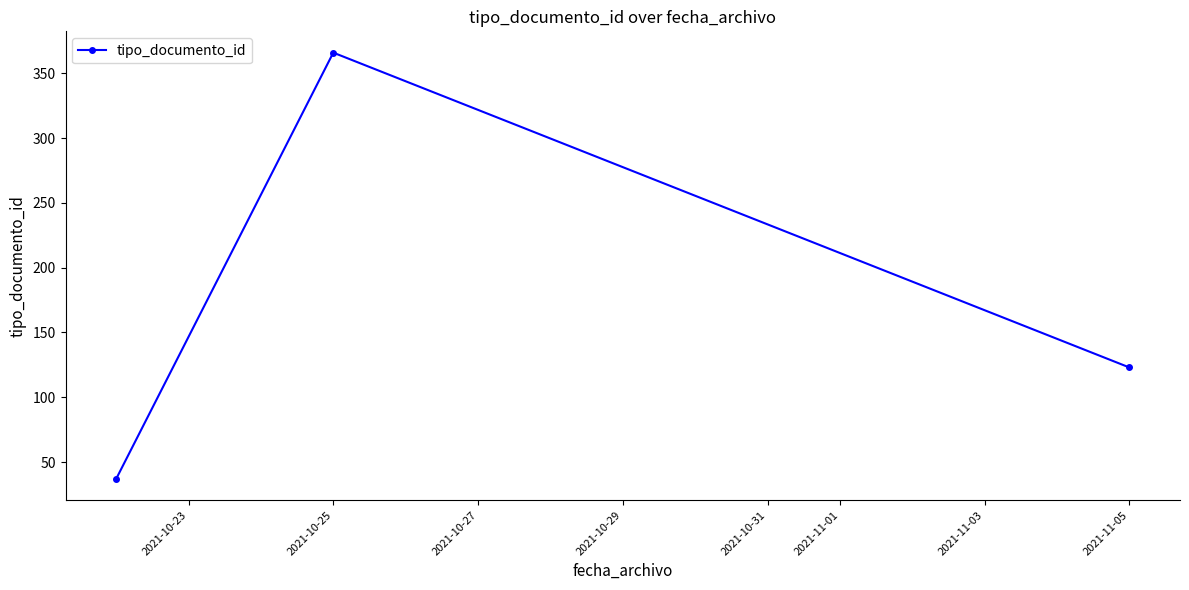

How many lines are shown in the chart?

1